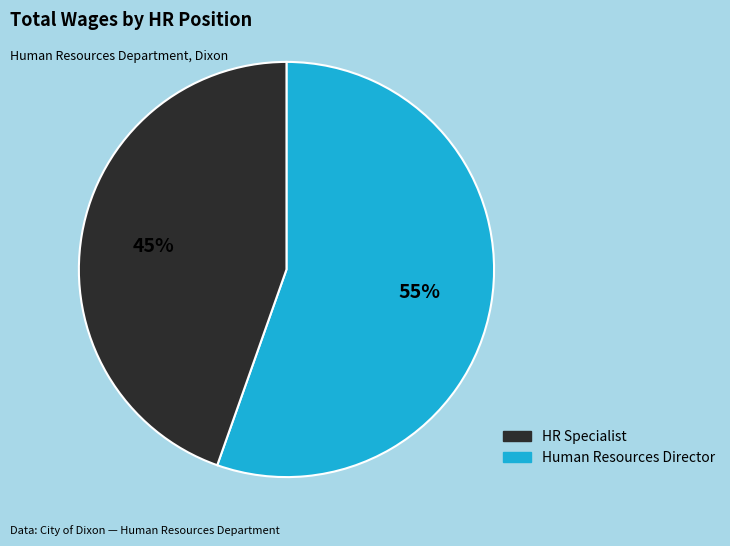

Does any single category account for the majority?

Yes